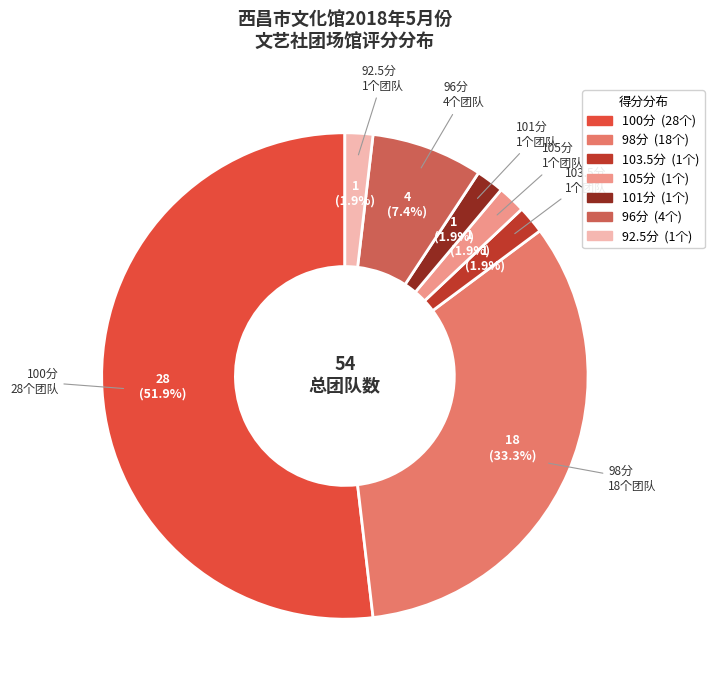

What percentage is NOT represented by 96分?

92.6%